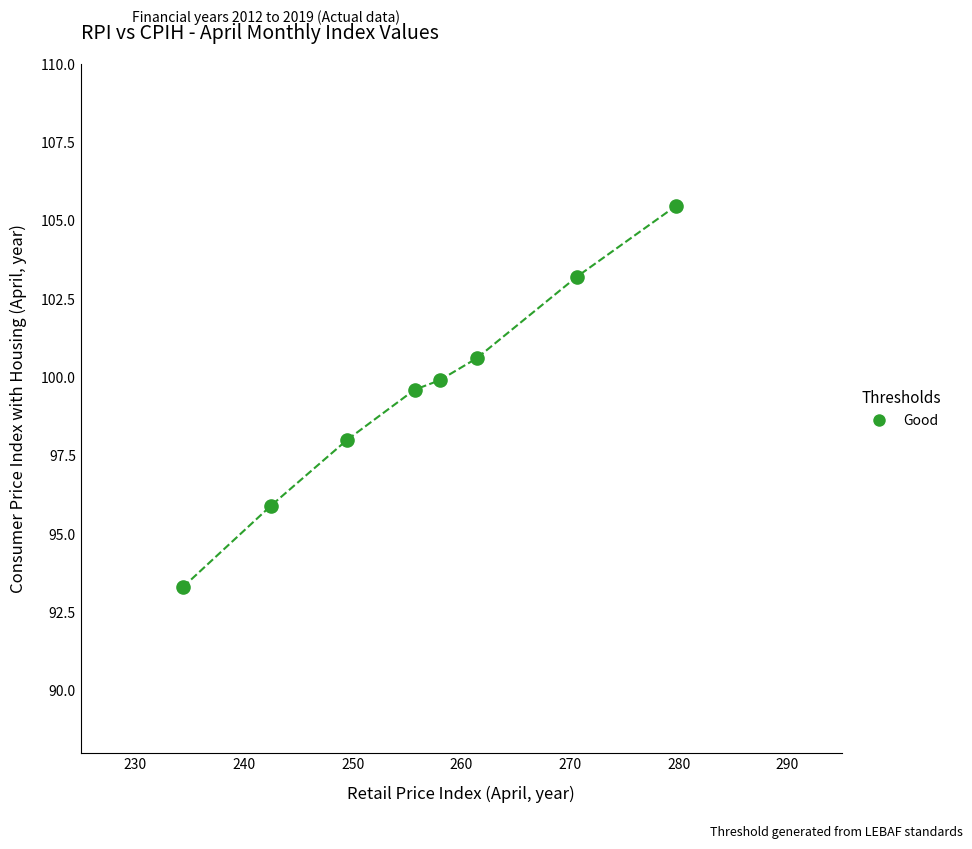

What Y value in the scatter plot is closest to 99?

99.6